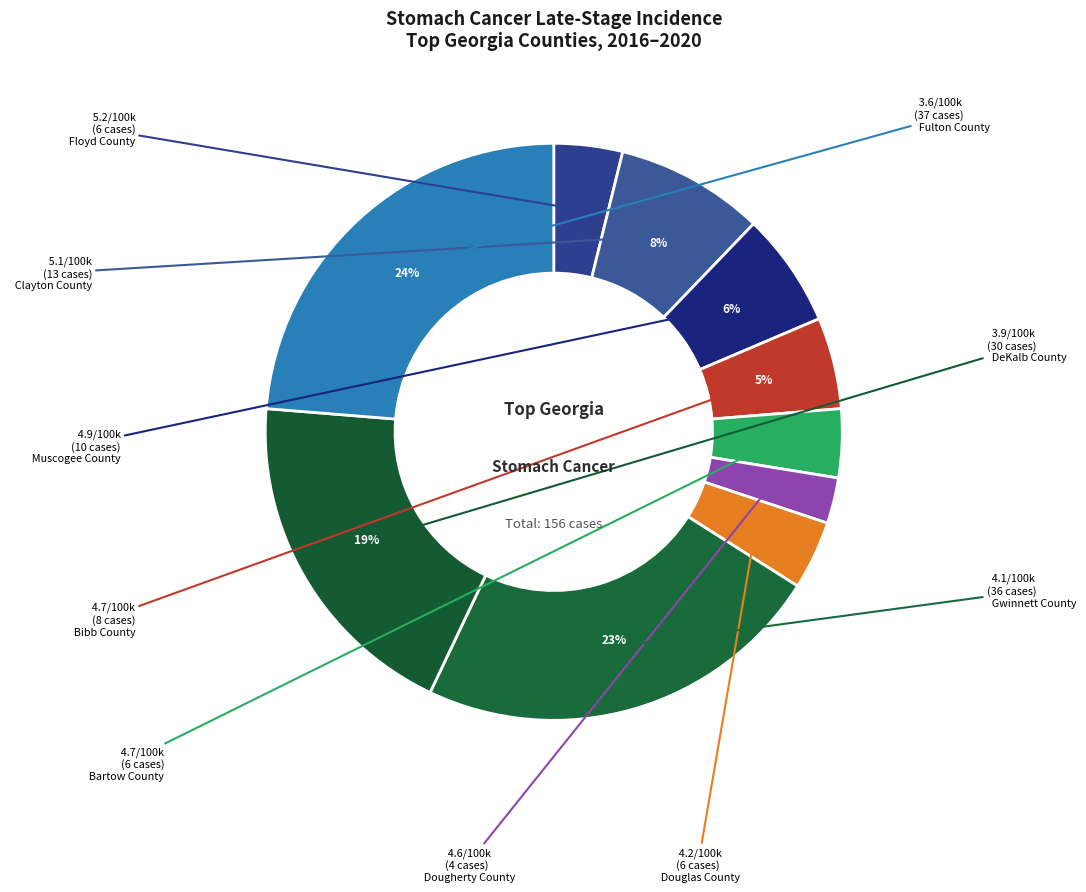

How many slices are in this pie chart?

10